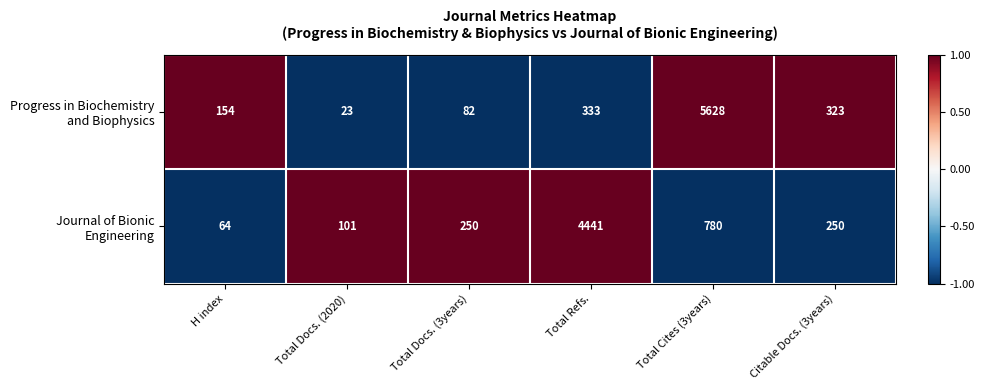

At which category does the chart reach its minimum across all series?

Total Docs. (2020)